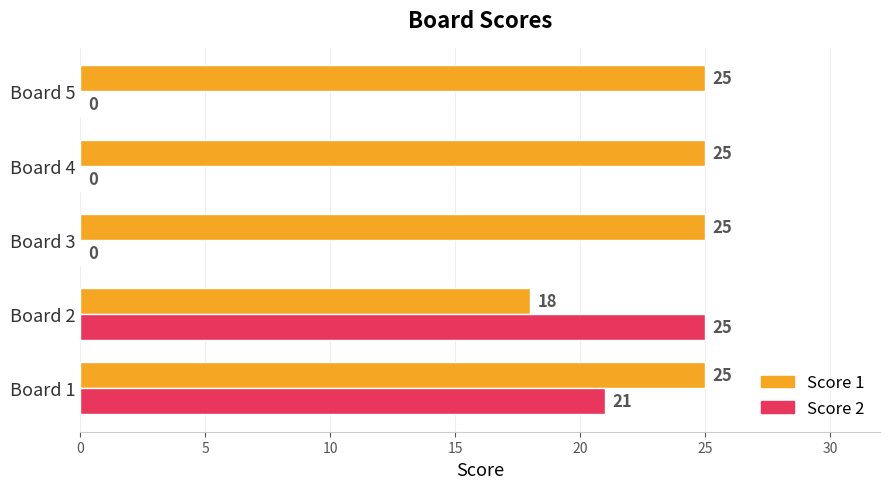

The value of Score 1 at Board 2 is 18. True or false?

True